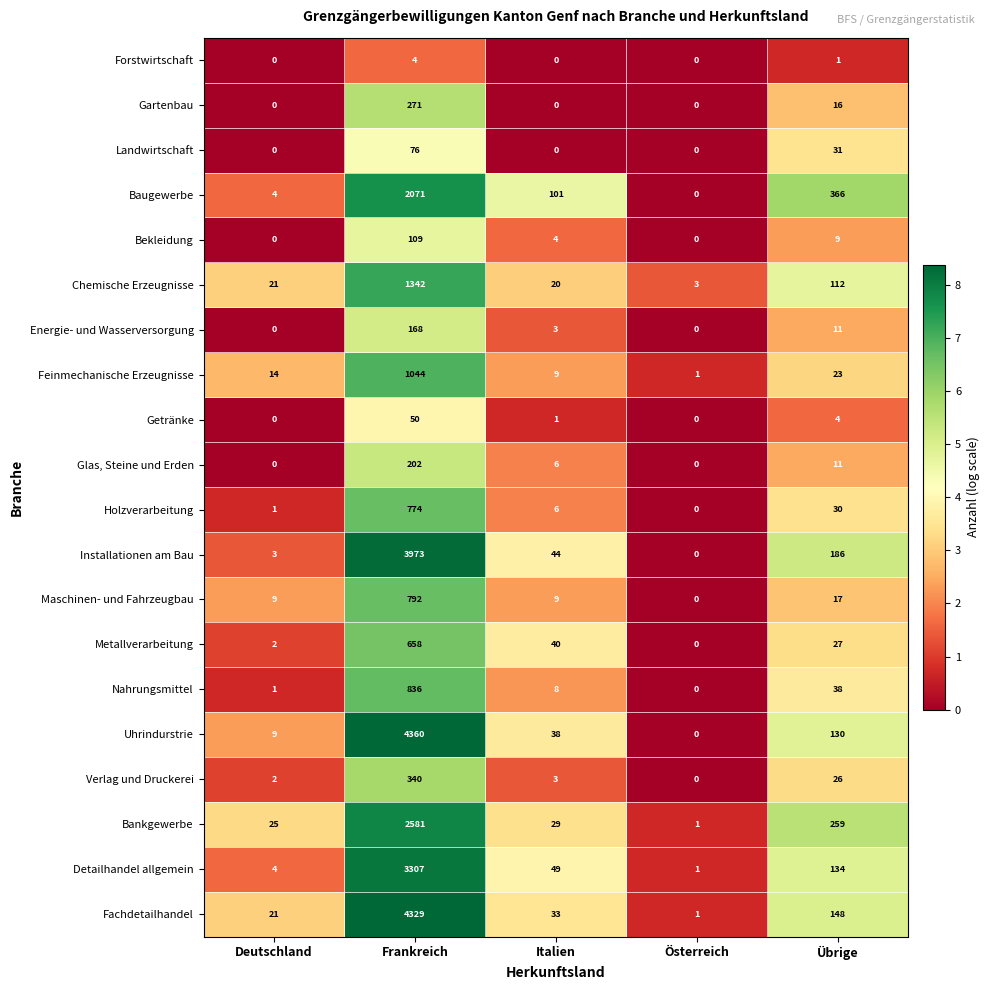

Which series has the largest total across all categories?

Uhrindurstrie